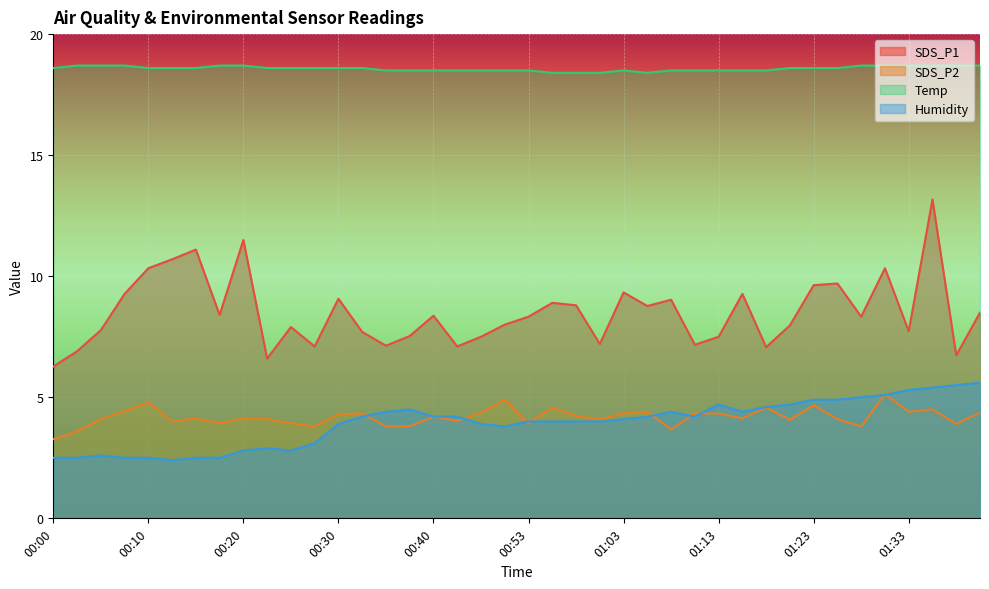

What is the difference between the maximum and minimum values in the SDS_P1 series?

6.9